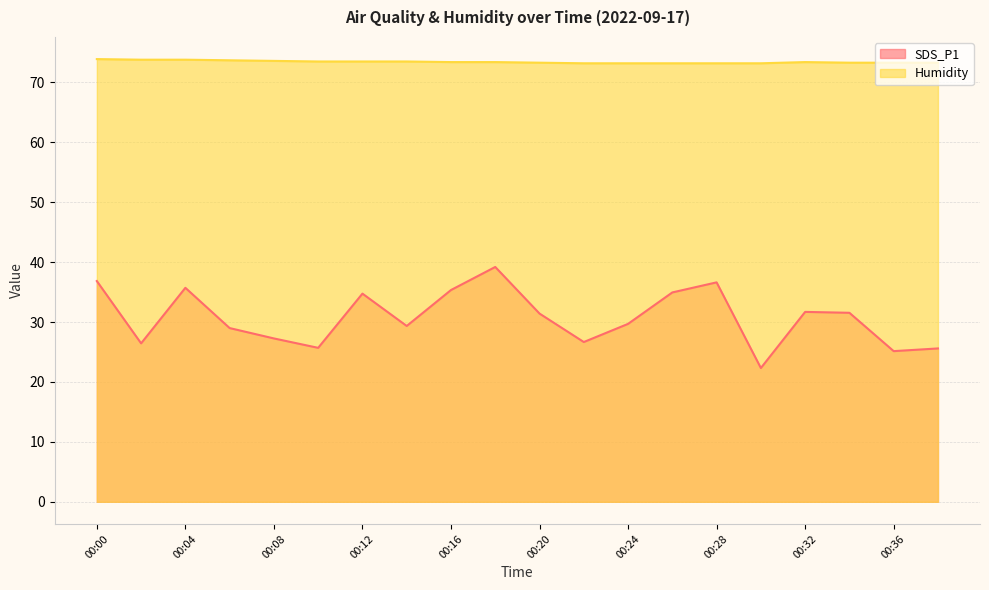

Reading left to right, list all the values displayed in this chart.

SDS_P1: 00:00=36.9	00:02=26.4	00:04=35.7	00:06=29.0	00:08=27.3	00:10=25.7	00:12=34.8	00:14=29.4	00:16=35.4	00:18=39.2	00:20=31.4	00:22=26.7	00:24=29.7	00:26=35.0	00:28=36.6	00:30=22.3	00:32=31.7	00:34=31.6	00:36=25.1	00:38=25.6
Humidity: 00:00=73.9	00:02=73.8	00:04=73.8	00:06=73.7	00:08=73.6	00:10=73.5	00:12=73.5	00:14=73.5	00:16=73.4	00:18=73.4	00:20=73.3	00:22=73.2	00:24=73.2	00:26=73.2	00:28=73.2	00:30=73.2	00:32=73.4	00:34=73.3	00:36=73.3	00:38=73.3